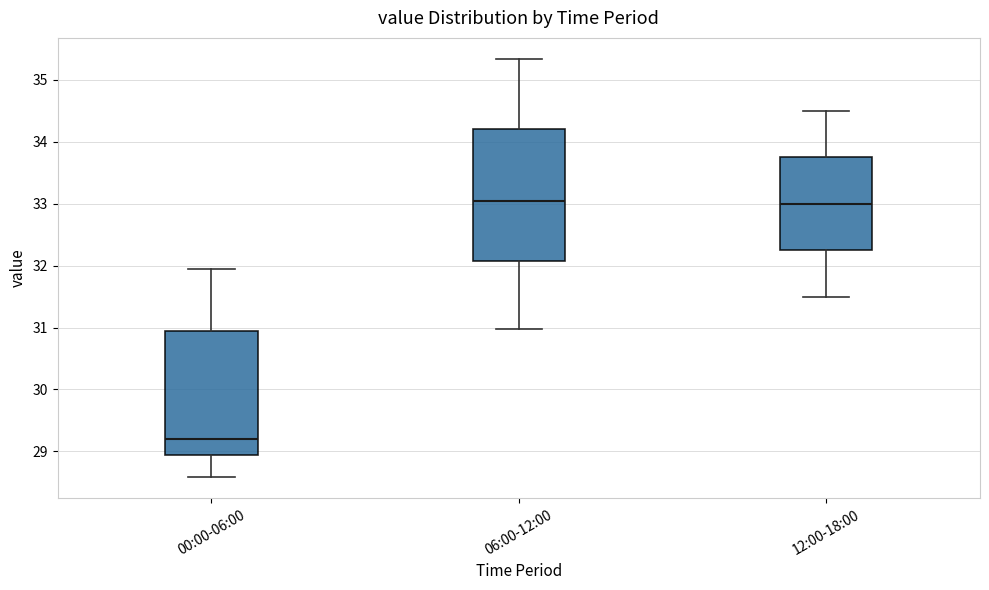

Which box is the tallest, from its lower edge to its upper edge?

06:00-12:00